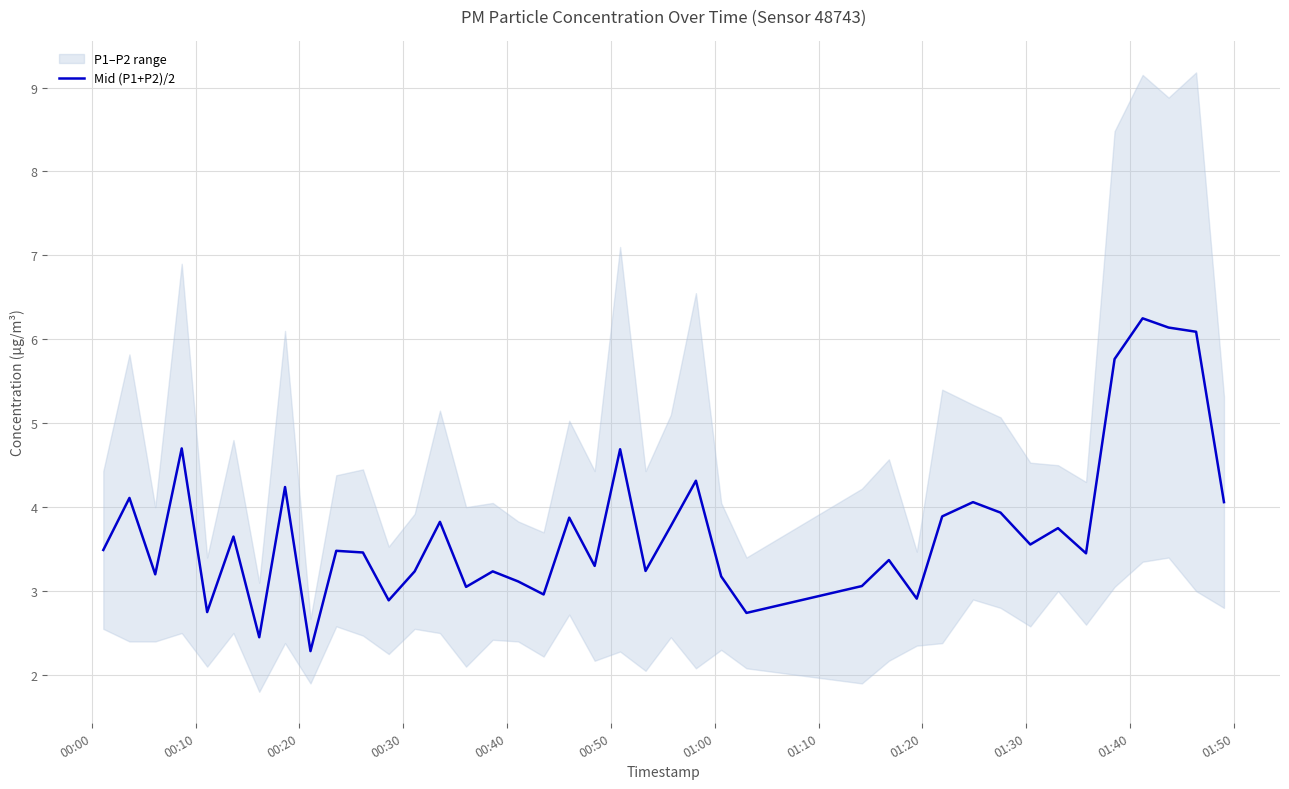

How many lines are shown in the chart?

1